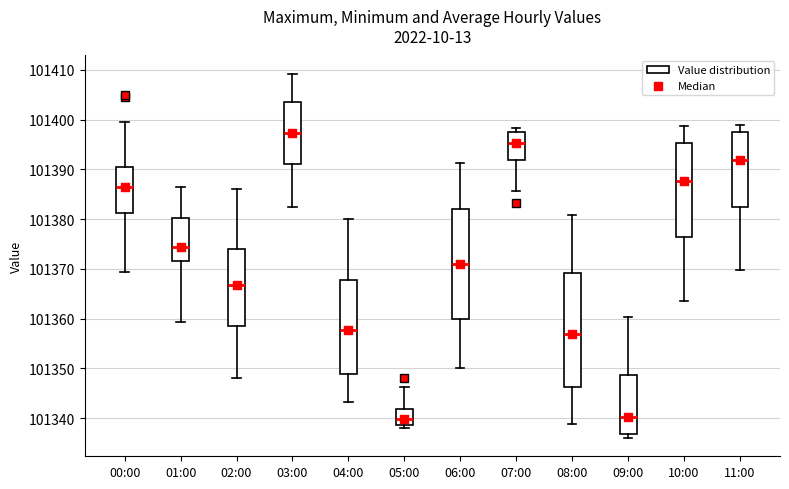

Comparing the boxes themselves (not the whiskers), which one is the tallest?

08:00